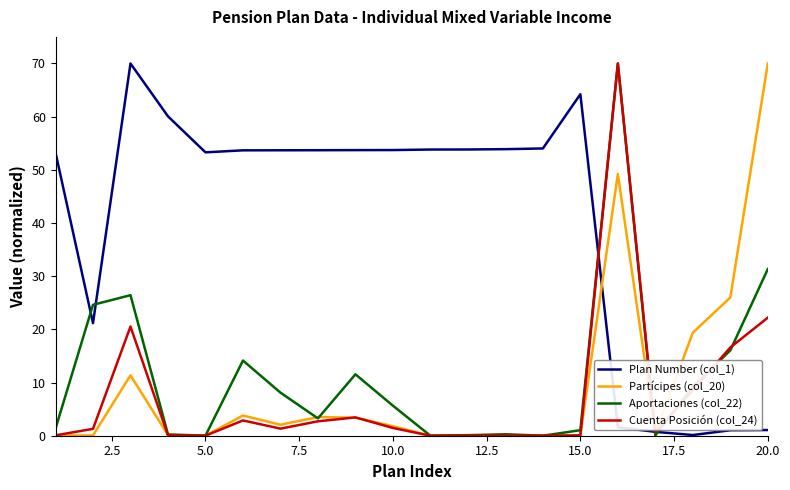

Is this an area chart (filled region under the line)?

No